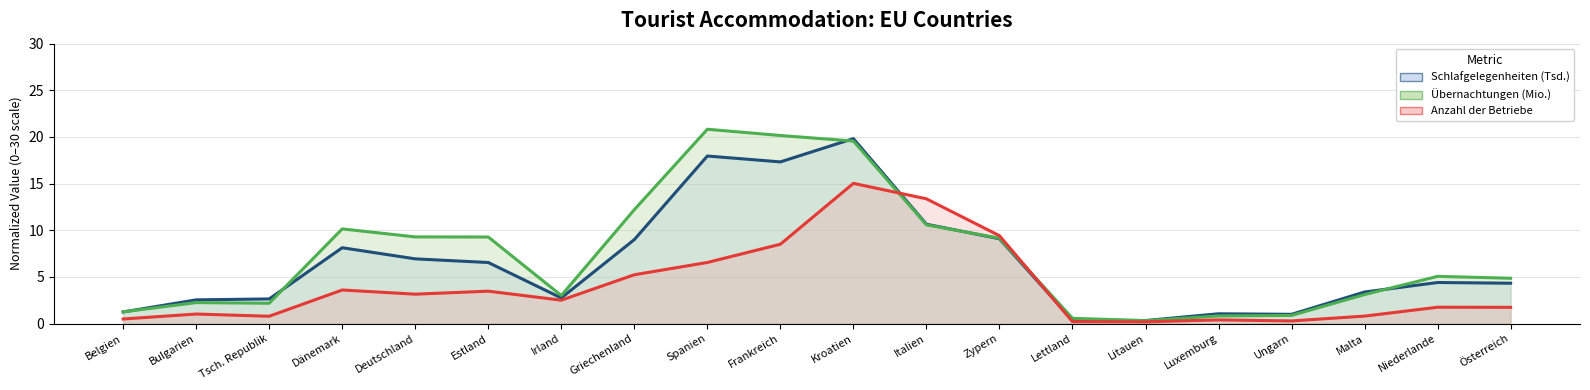

How many interior local valleys does the Übernachtungen (Mio.) (trend) series have?

3